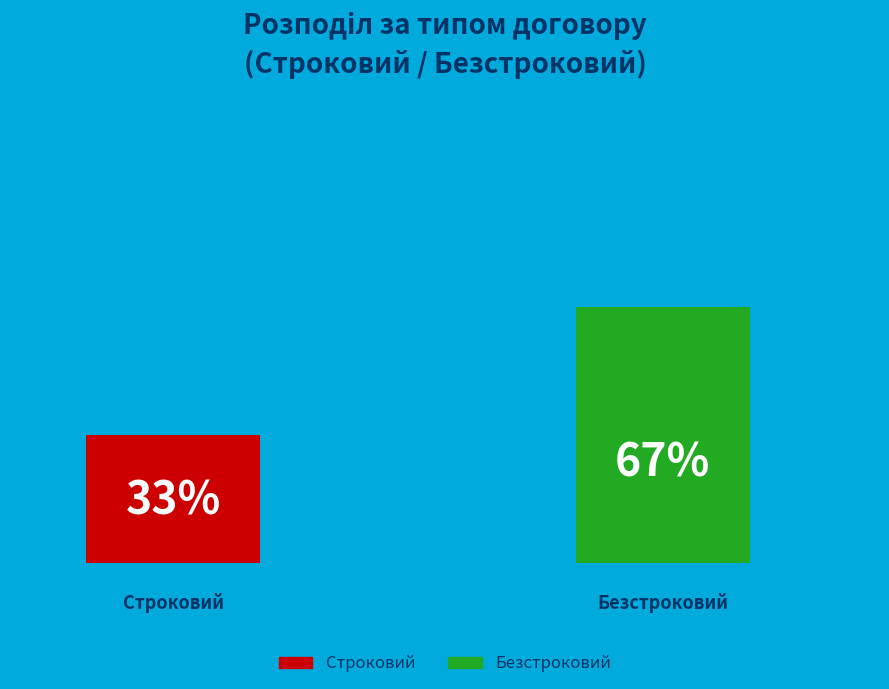

Is it true that Безстроковий is 52% of the pie?

False